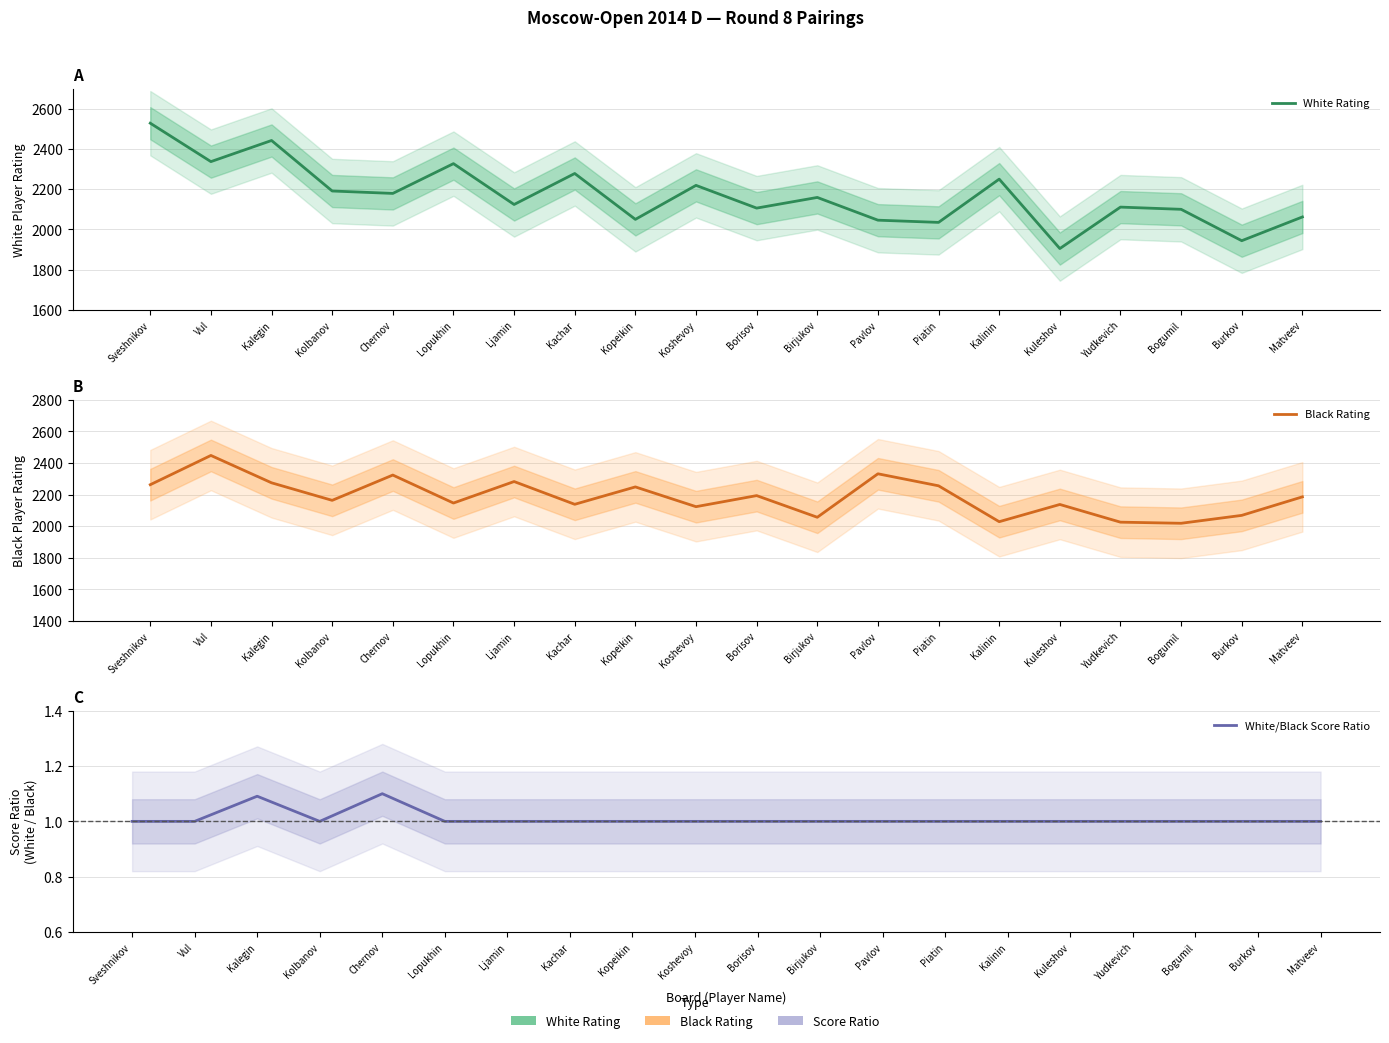

What is the highest value of the White/Black Score Ratio series?

1.1